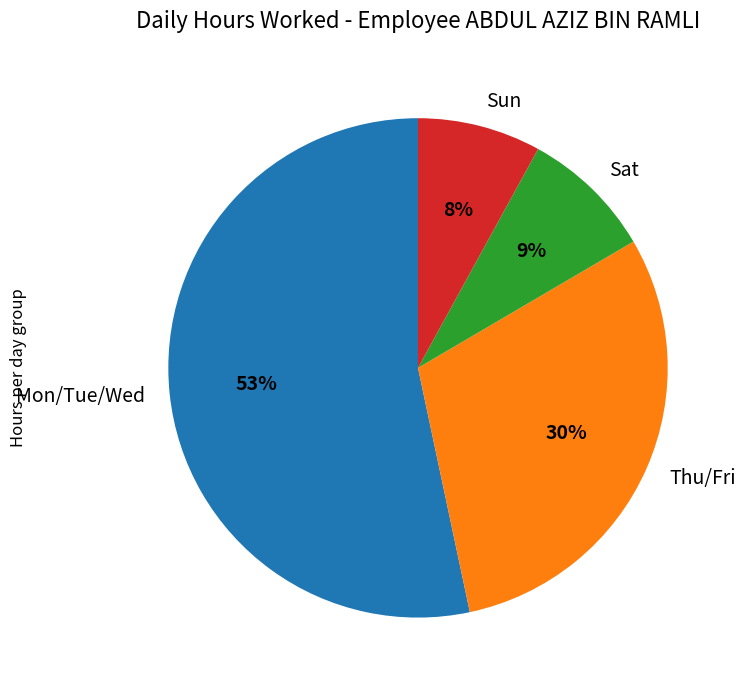

Approximately how many times larger is the value at Sat compared to Thu/Fri?

0.3